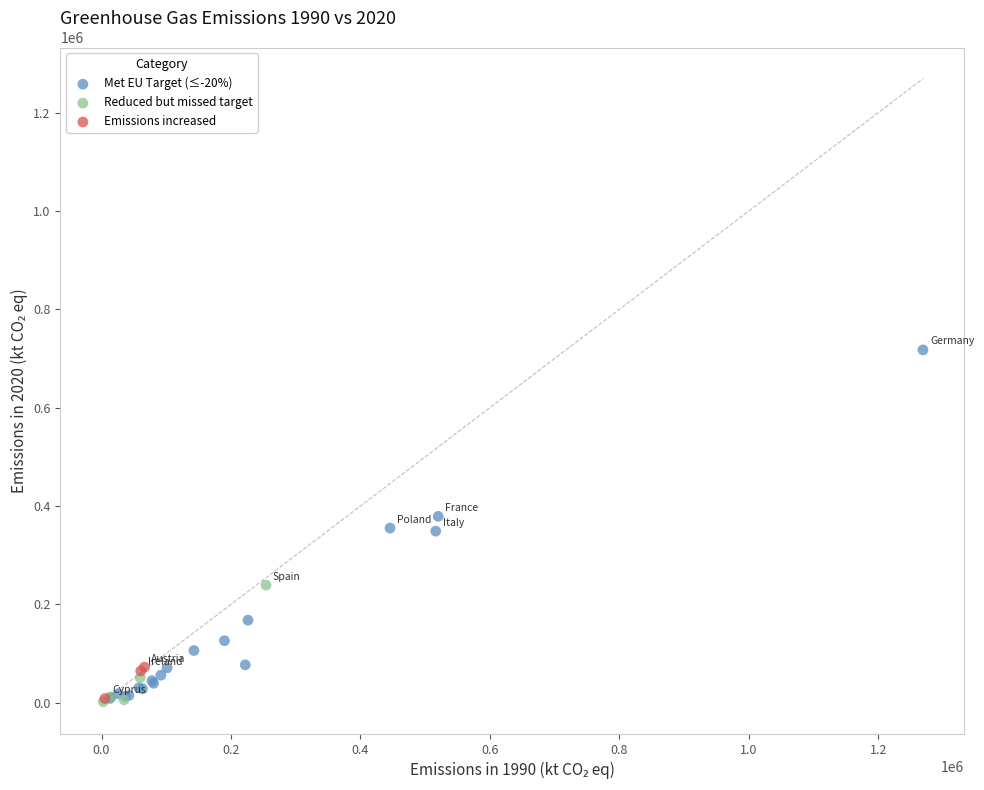

Which series has the largest Y range (max minus min)?

Met EU Target (≤-20%)